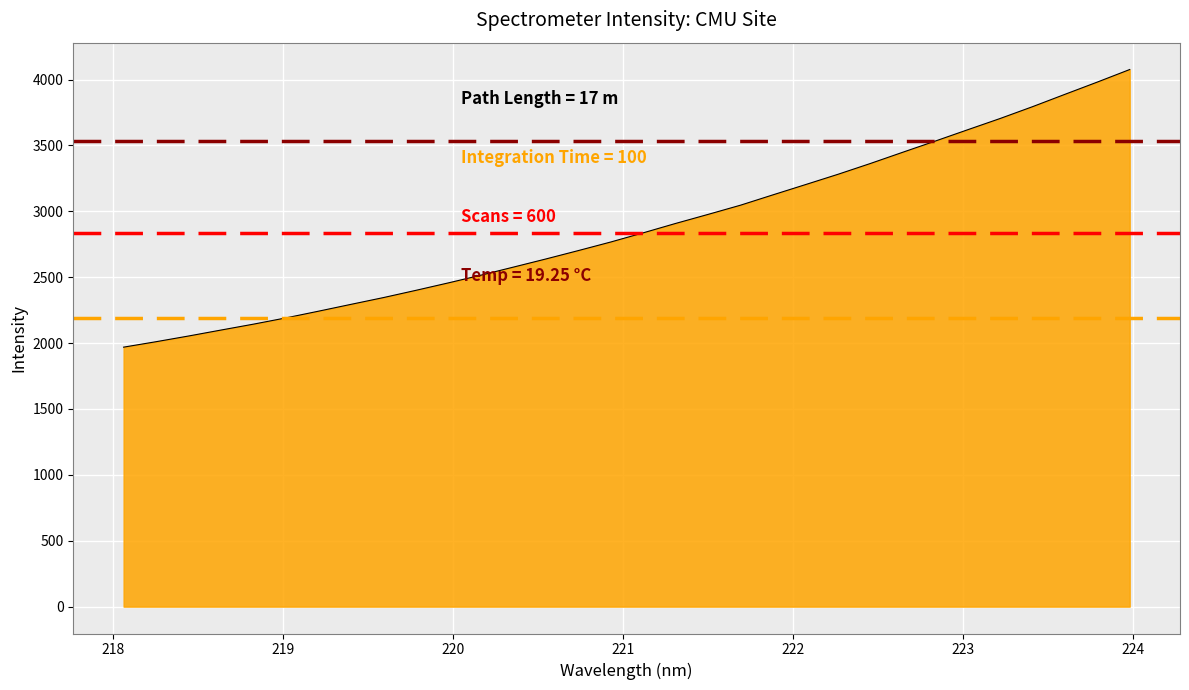

What is the maximum value shown in the chart?

4075.9